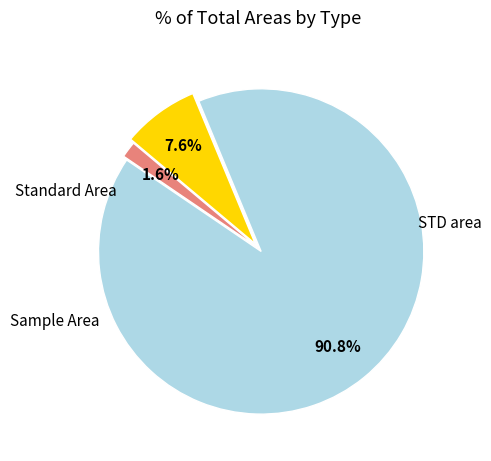

True or false: STD area accounts for 1% of the total.

False